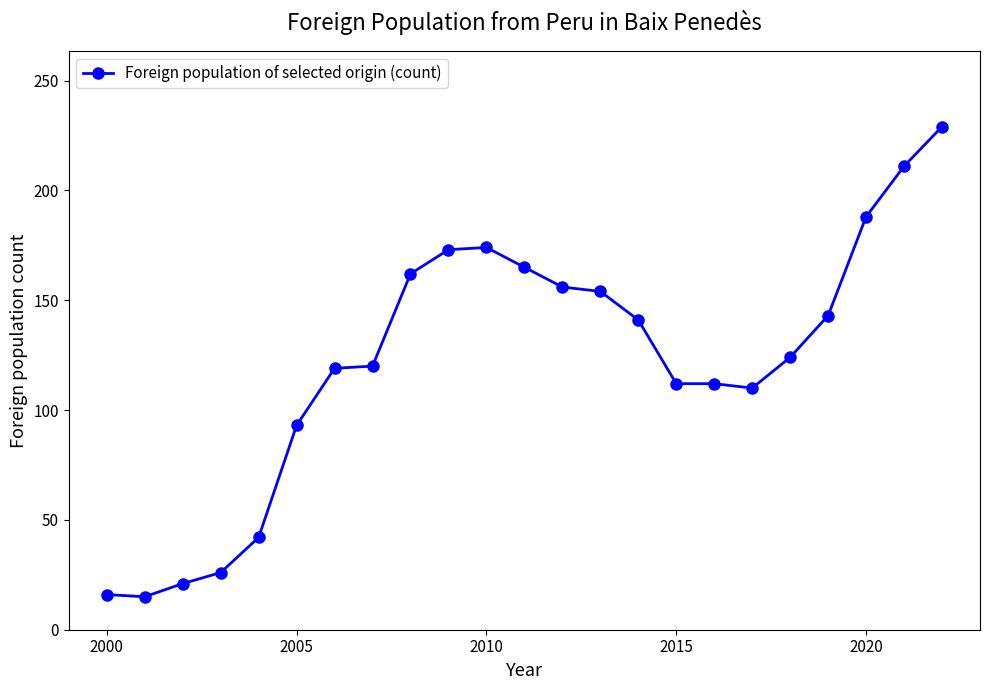

What is the greatest value displayed?

229